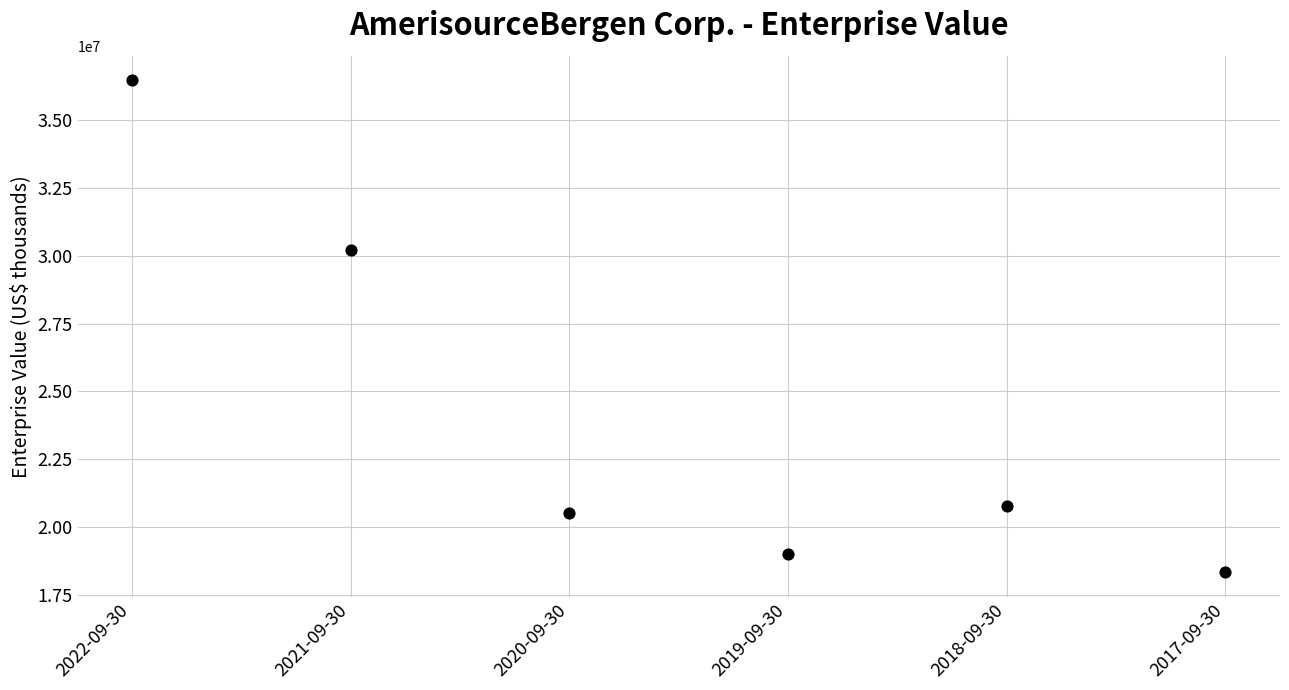

What is the average Y value?

24220495